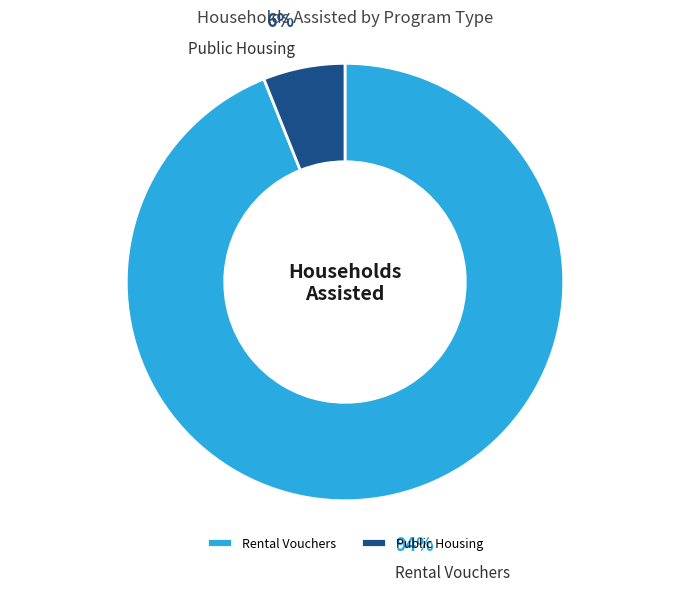

To the nearest percent, what percentage of the pie is Rental Vouchers?

94%